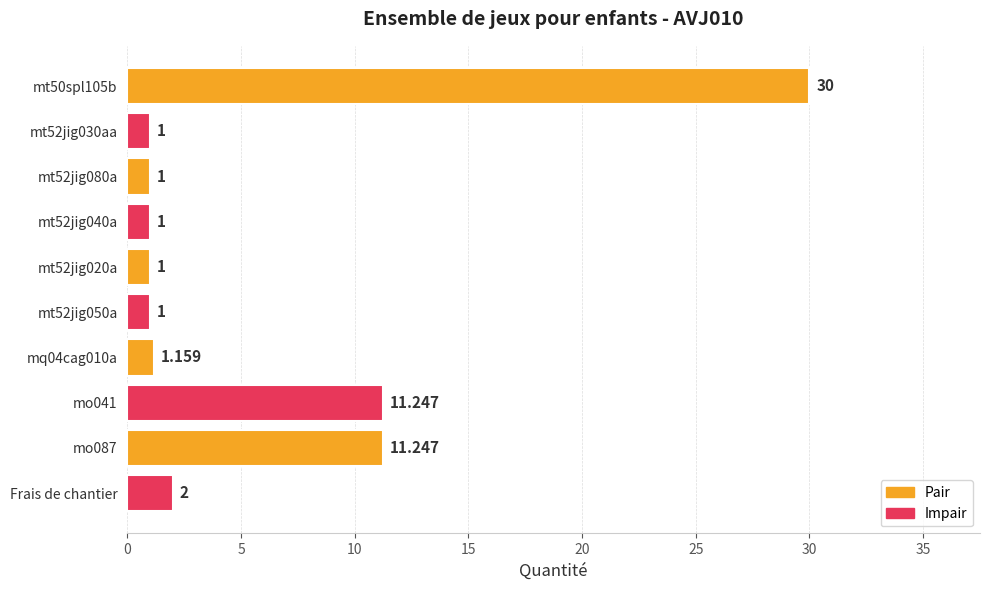

What is the label of the 1st bar from the bottom?

Frais de chantier